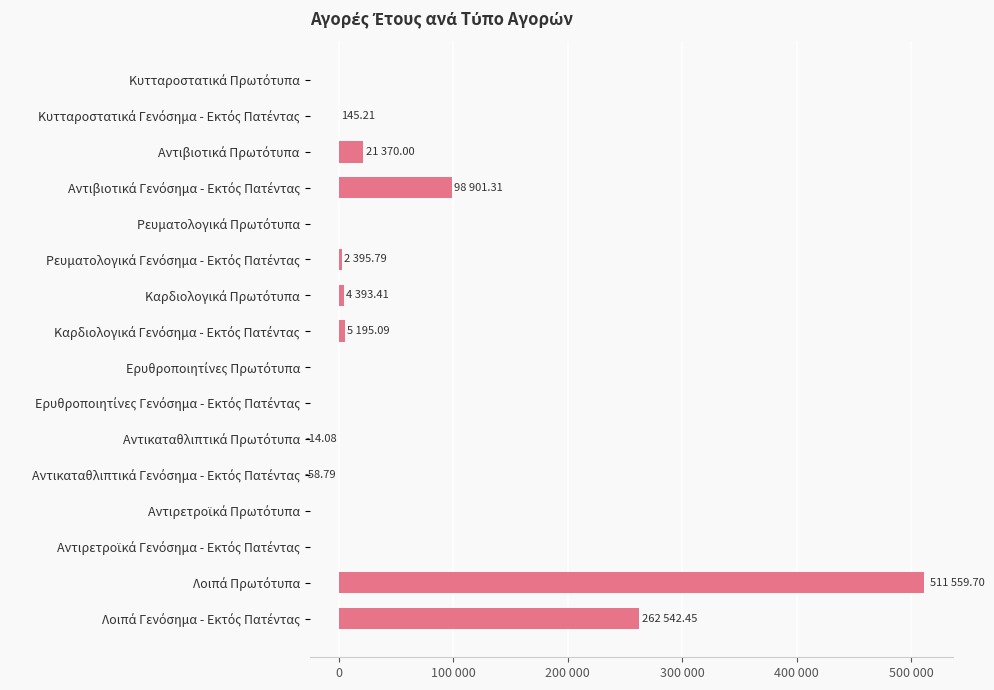

What is the difference between the maximum and minimum values?

511618.5